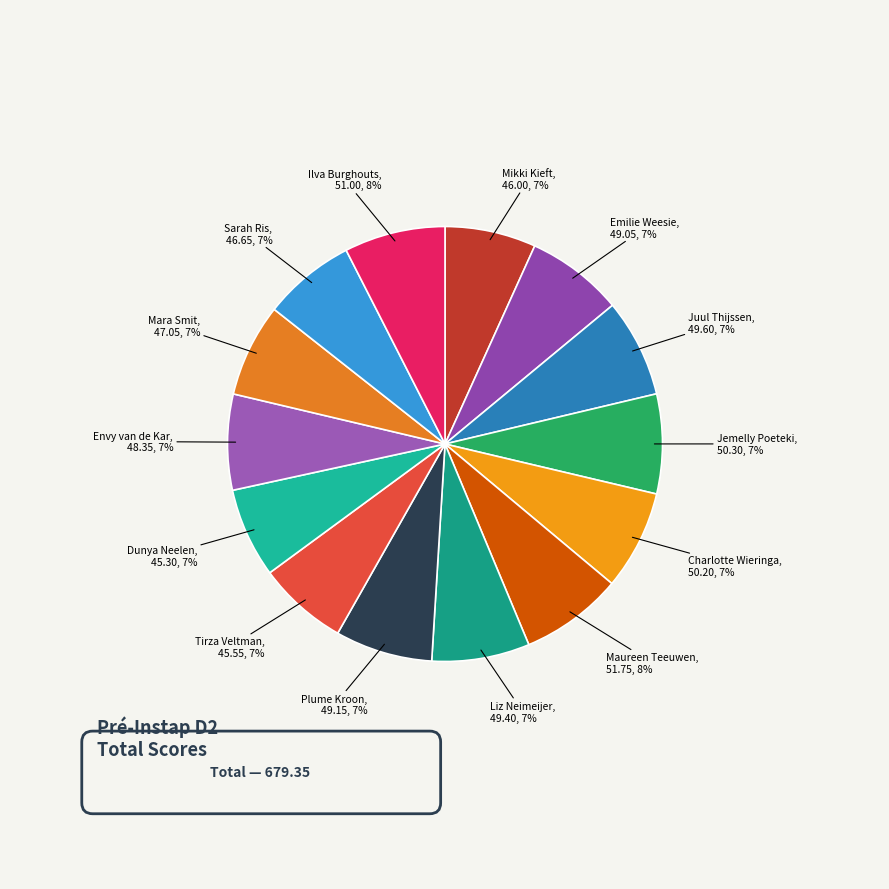

To the nearest percent, what is the average slice percentage?

7%